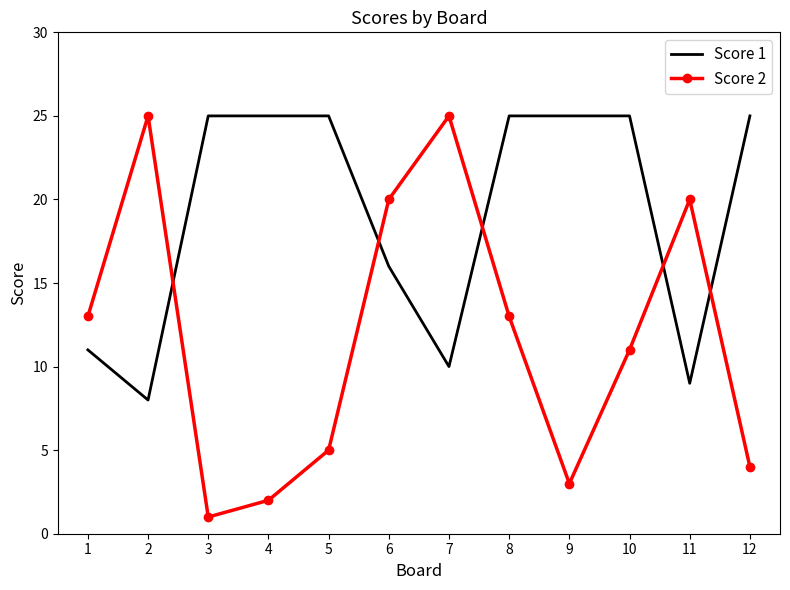

Which series has the largest range (max minus min)?

Score 2